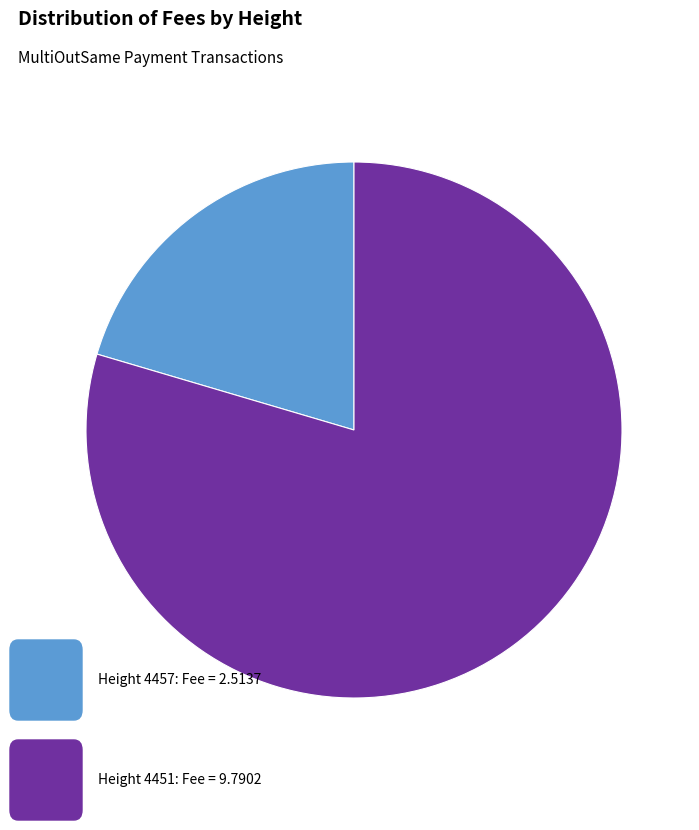

Is there a majority slice in this chart?

Yes